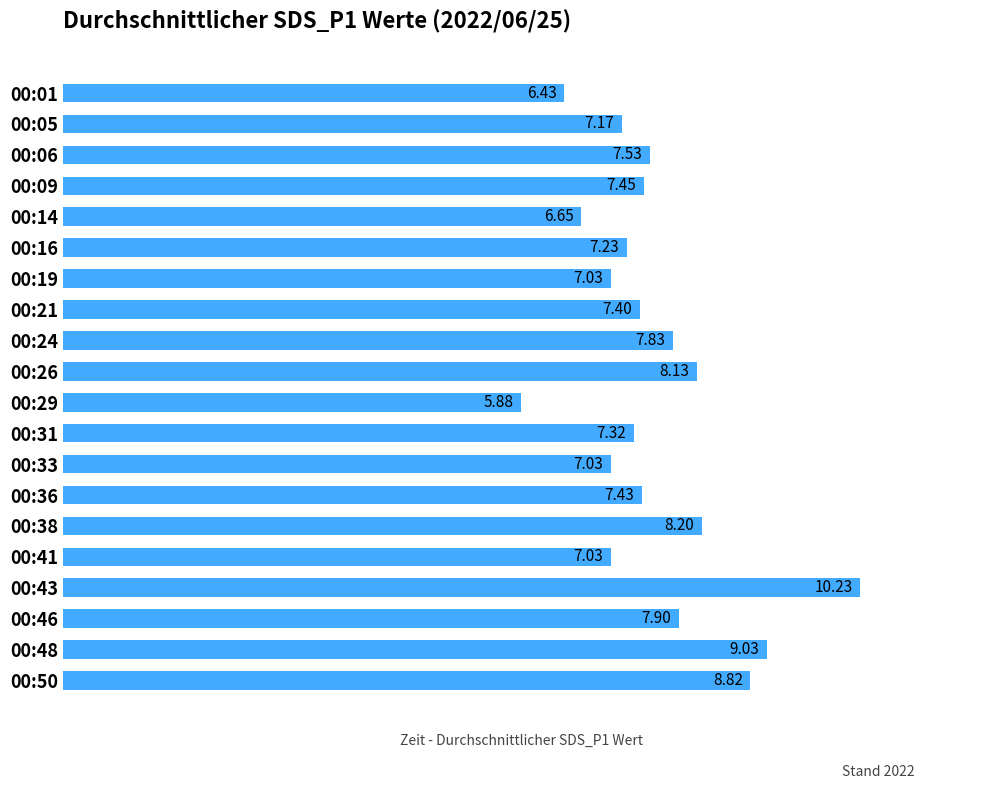

What is the sum of the values at 00:01 and 00:14?

13.1